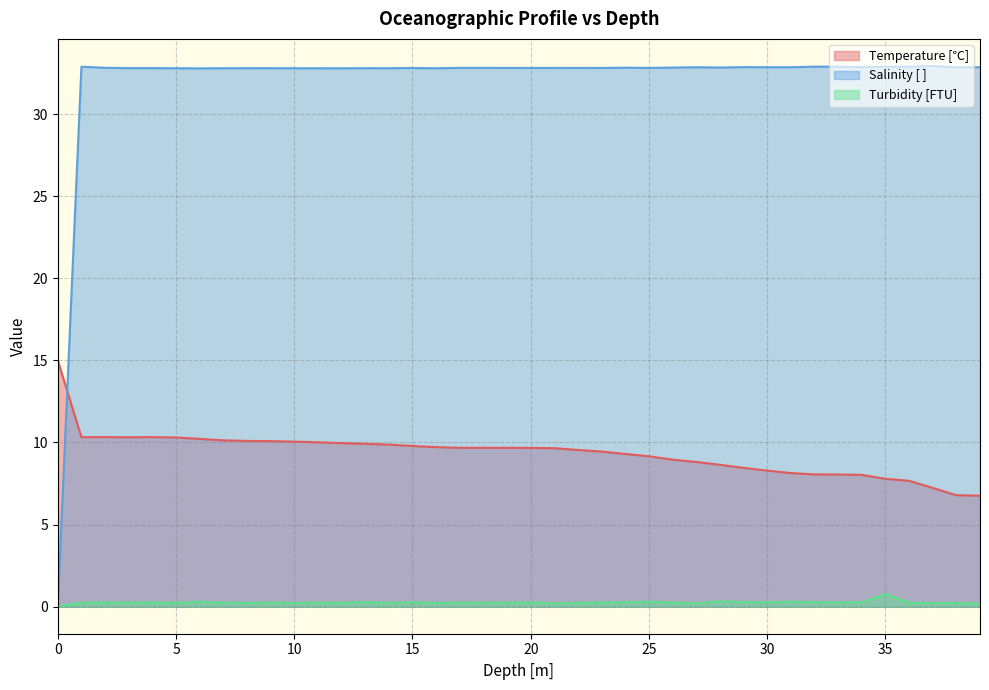

Between which two adjacent categories do Temperature [℃] and Salinity [ ] first intersect?

0 and 1